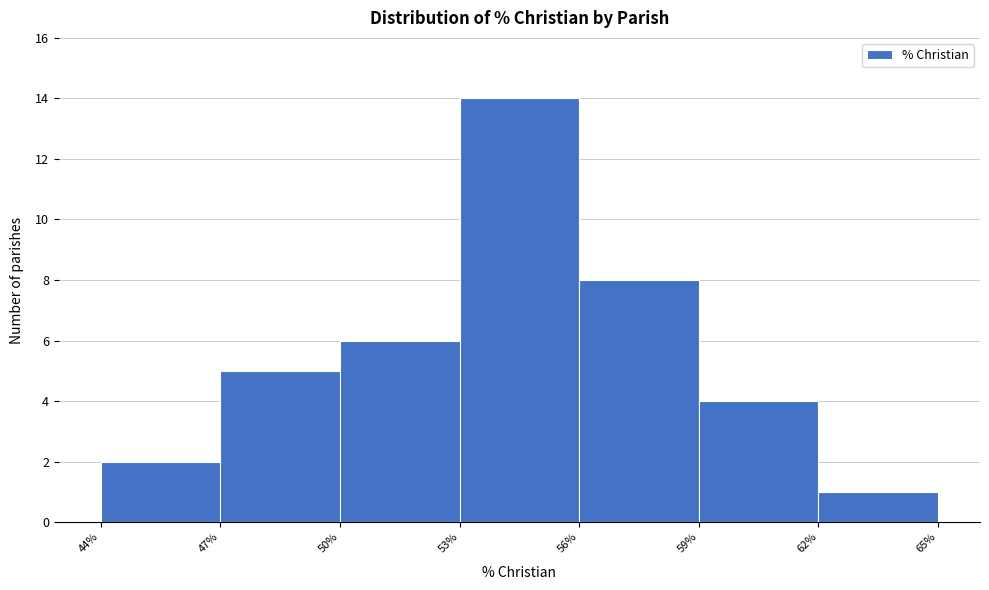

Reading left to right, transcribe this chart: for each bar, give the range it covers on the x-axis and its height. The values are not printed on the chart, so give them approximately, as read against the axis.

44% to 47%: 2
47% to 50%: 5
50% to 53%: 6
53% to 56%: 14
56% to 59%: 8
59% to 62%: 4
62% to 65%: 1